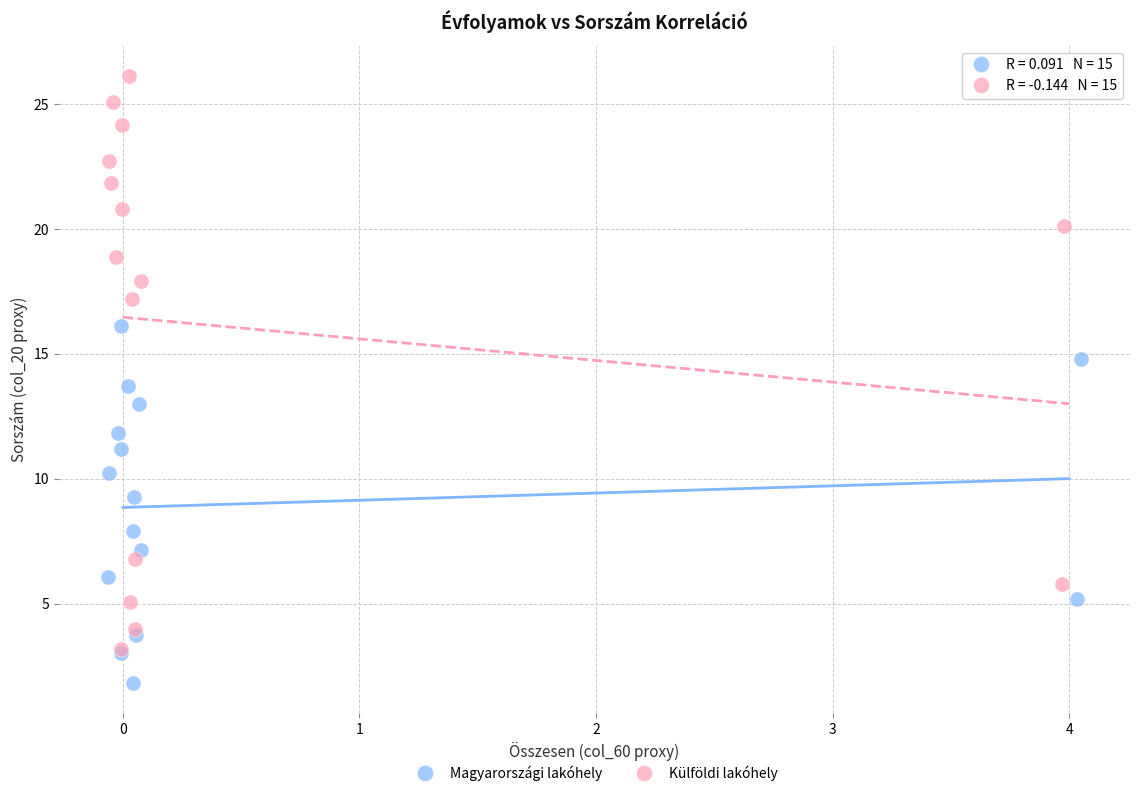

Which series contains the highest Y value?

Külföldi lakóhely